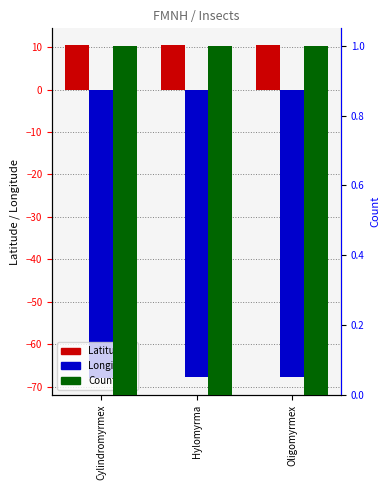

What is the value of the Count bar at the 2nd from the left?

1.0